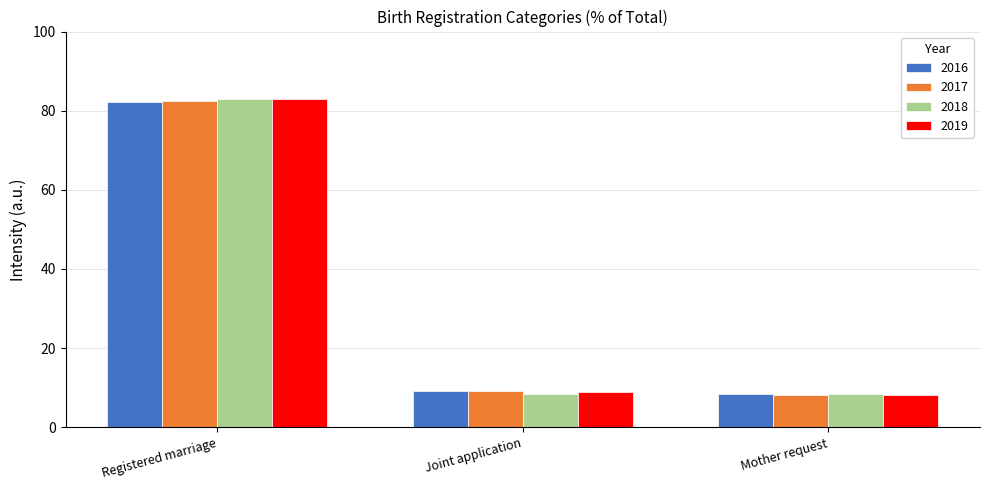

What is the lowest value of the 2018 series?

8.4